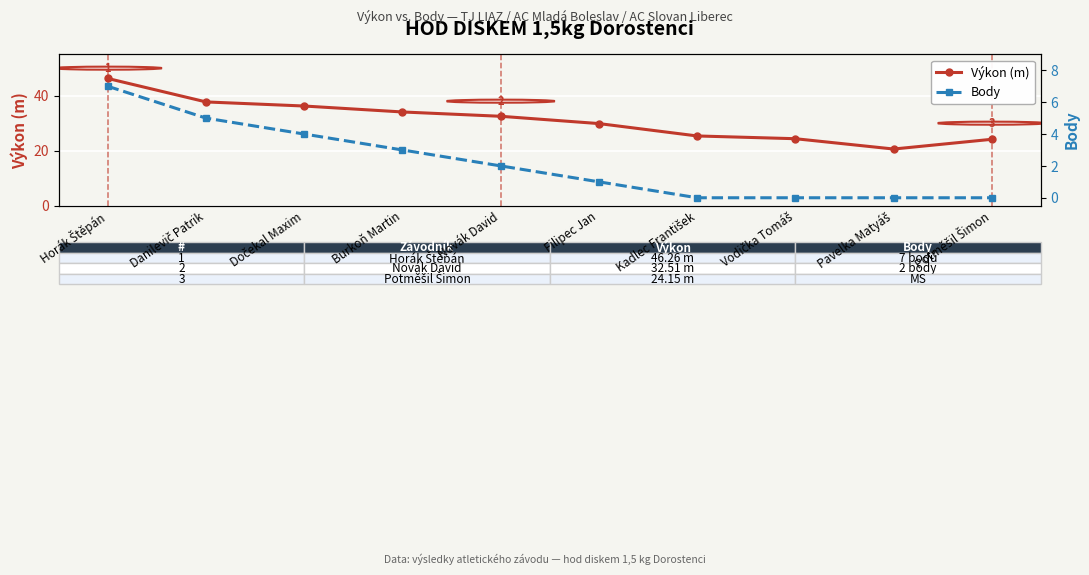

Reading left to right, list all the values displayed in this chart.

Výkon (m): Horák Štěpán=46.3	Danilevič Patrik=37.7	Dočekal Maxim=36.2	Burkoň Martin=34.1	Novák David=32.5	Filipec Jan=29.9	Kadlec František=25.4	Vodička Tomáš=24.4	Pavelka Matyáš=20.6	Potměšil Šimon=24.1
Body: Horák Štěpán=7.0	Danilevič Patrik=5.0	Dočekal Maxim=4.0	Burkoň Martin=3.0	Novák David=2.0	Filipec Jan=1.0	Kadlec František=0.0	Vodička Tomáš=0.0	Pavelka Matyáš=0.0	Potměšil Šimon=0.0